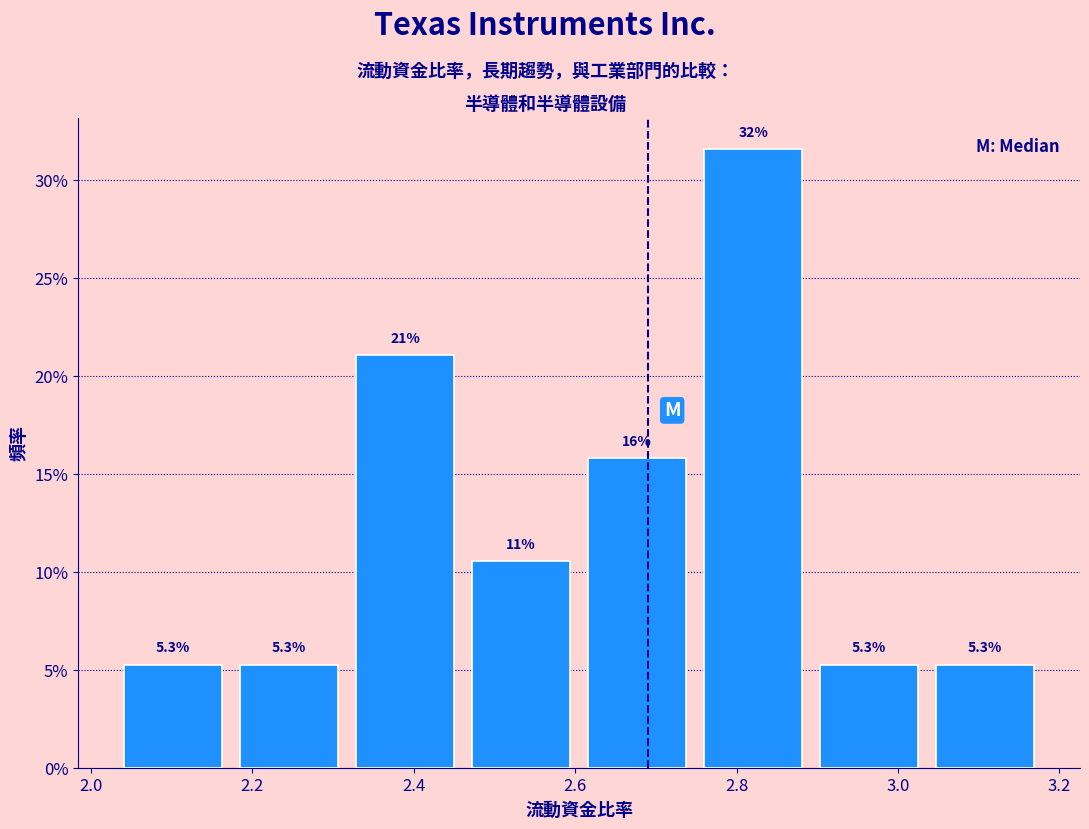

Which range on the x-axis has the tallest bar?

2.74 to 2.90